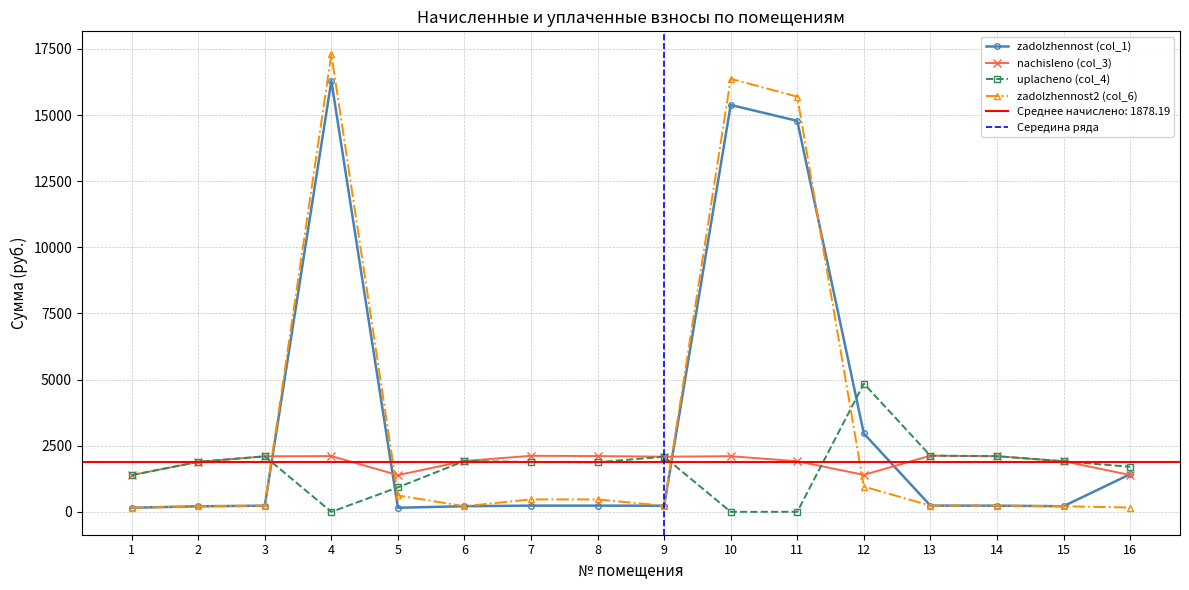

What is the total value across all series at 2?

4197.5